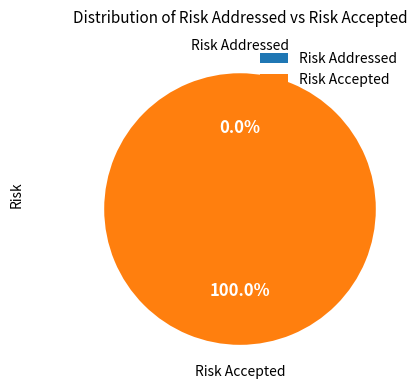

Which slice is the largest?

Risk Accepted